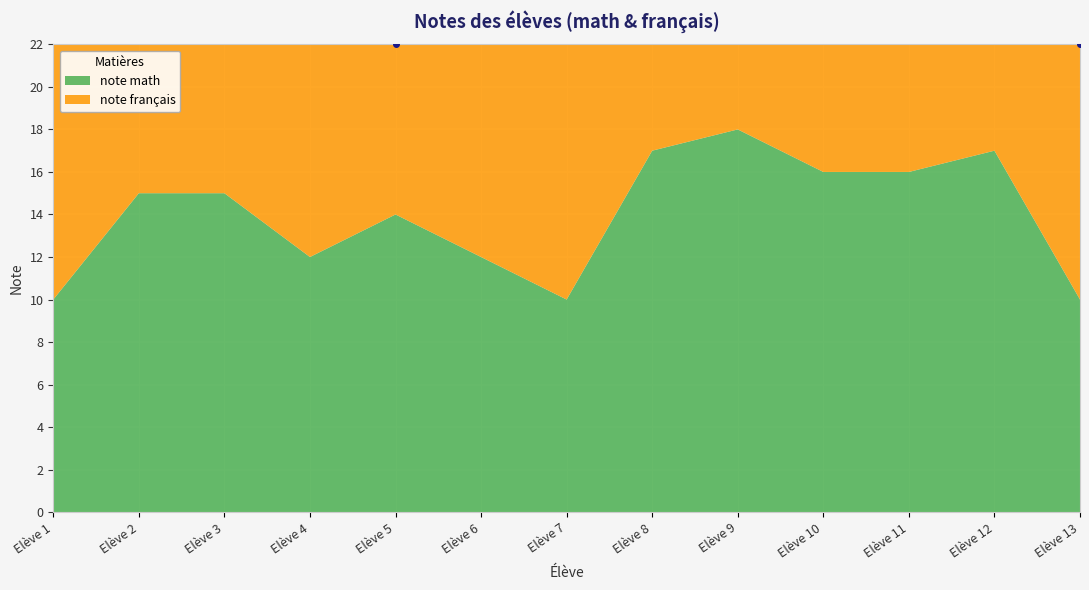

Is it true that note français equals 5 at Elève 6?

False